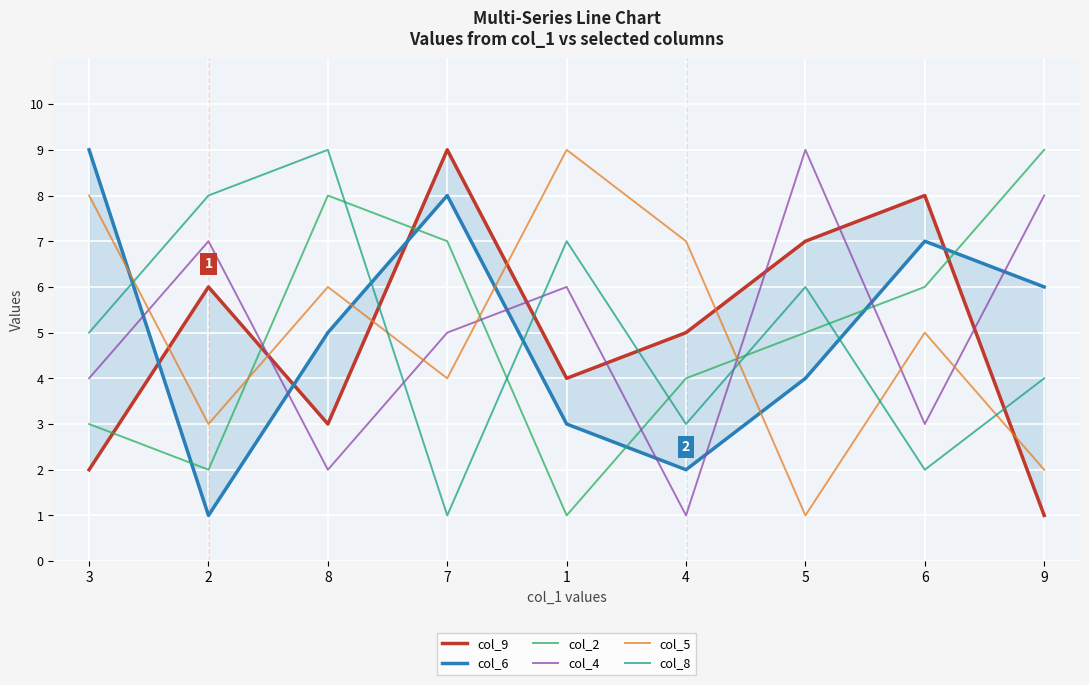

What are all the series names shown in the legend?

col_9, col_6, col_2, col_4, col_5, col_8